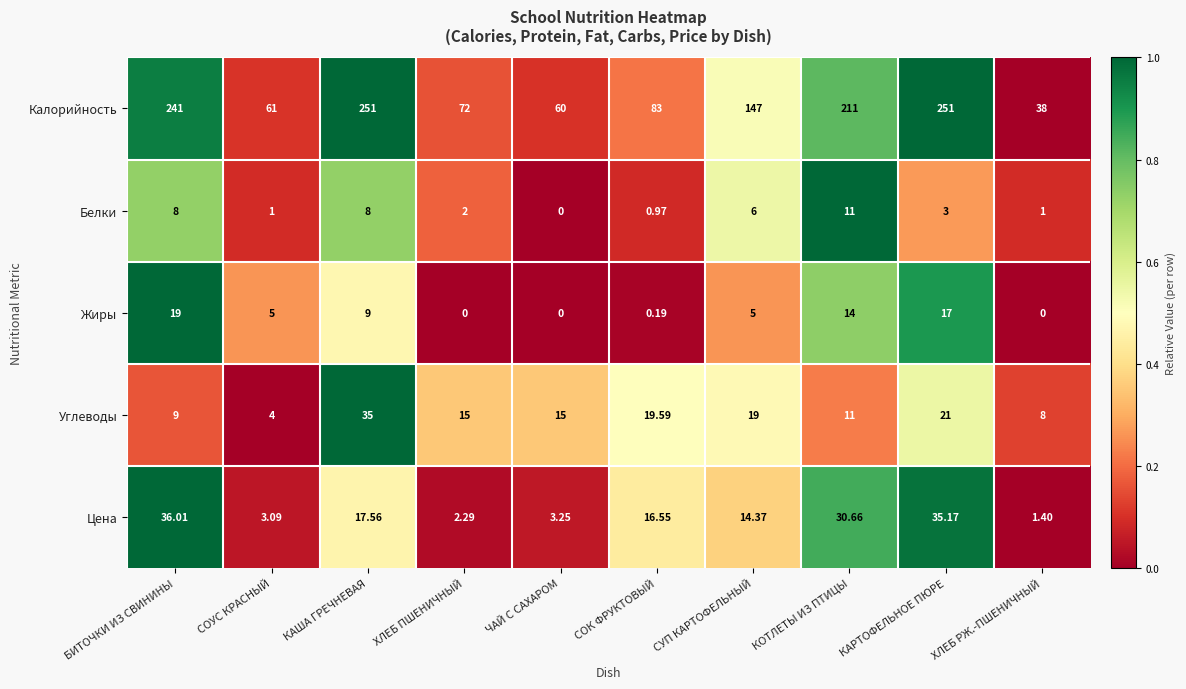

What is the difference between the highest and lowest values at СОУС КРАСНЫЙ?

60.0